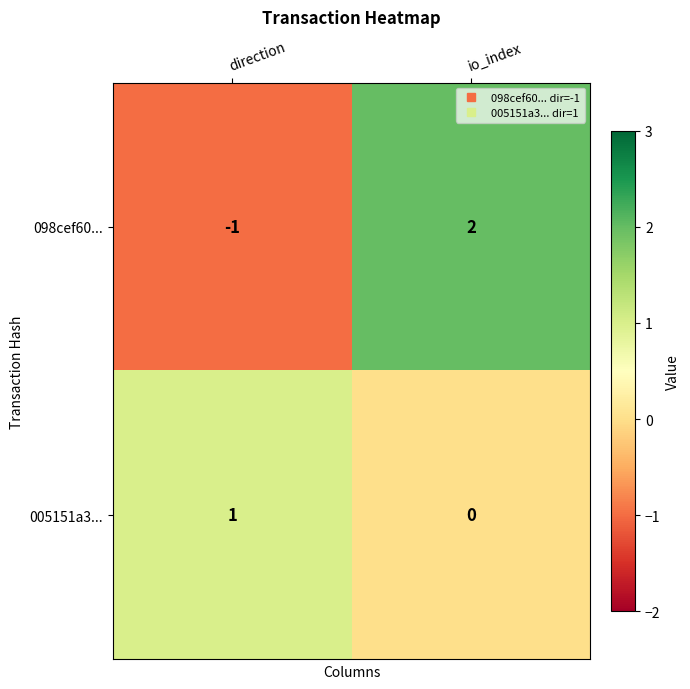

True or false: 005151a3... has a value of 2 at direction.

False